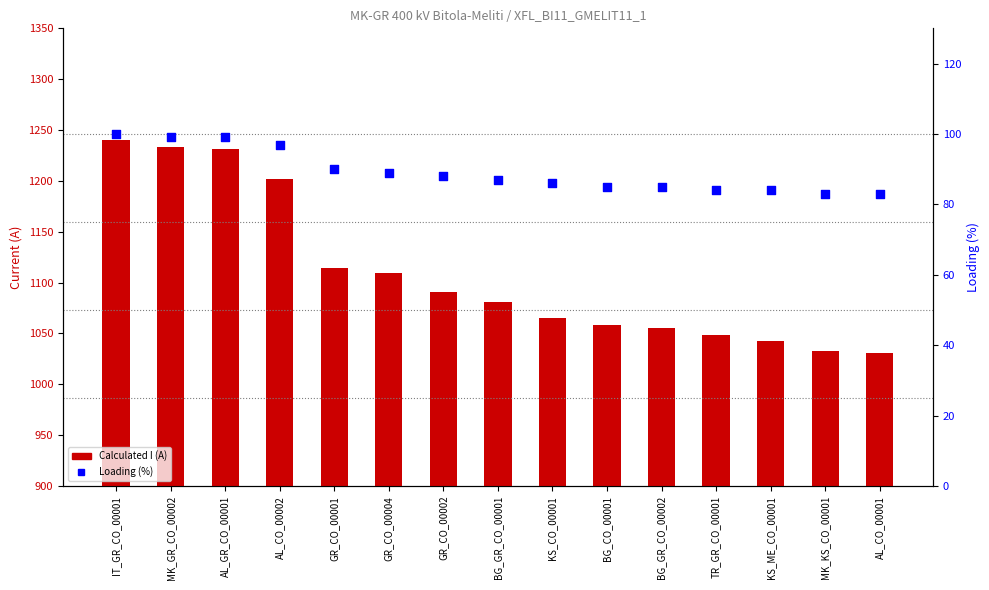

Is the value of Loading (%) at TR_GR_CO_00001 greater than the value of Calculated I (A) at KS_CO_00001?

No